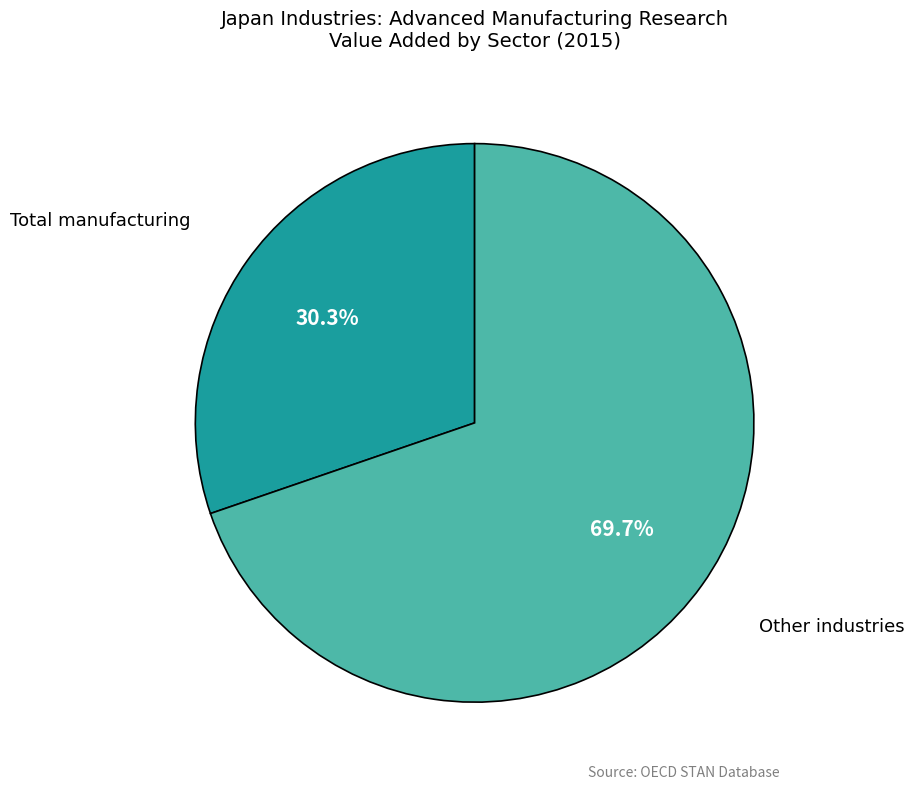

Is there any slice that represents more than half of the pie?

Yes